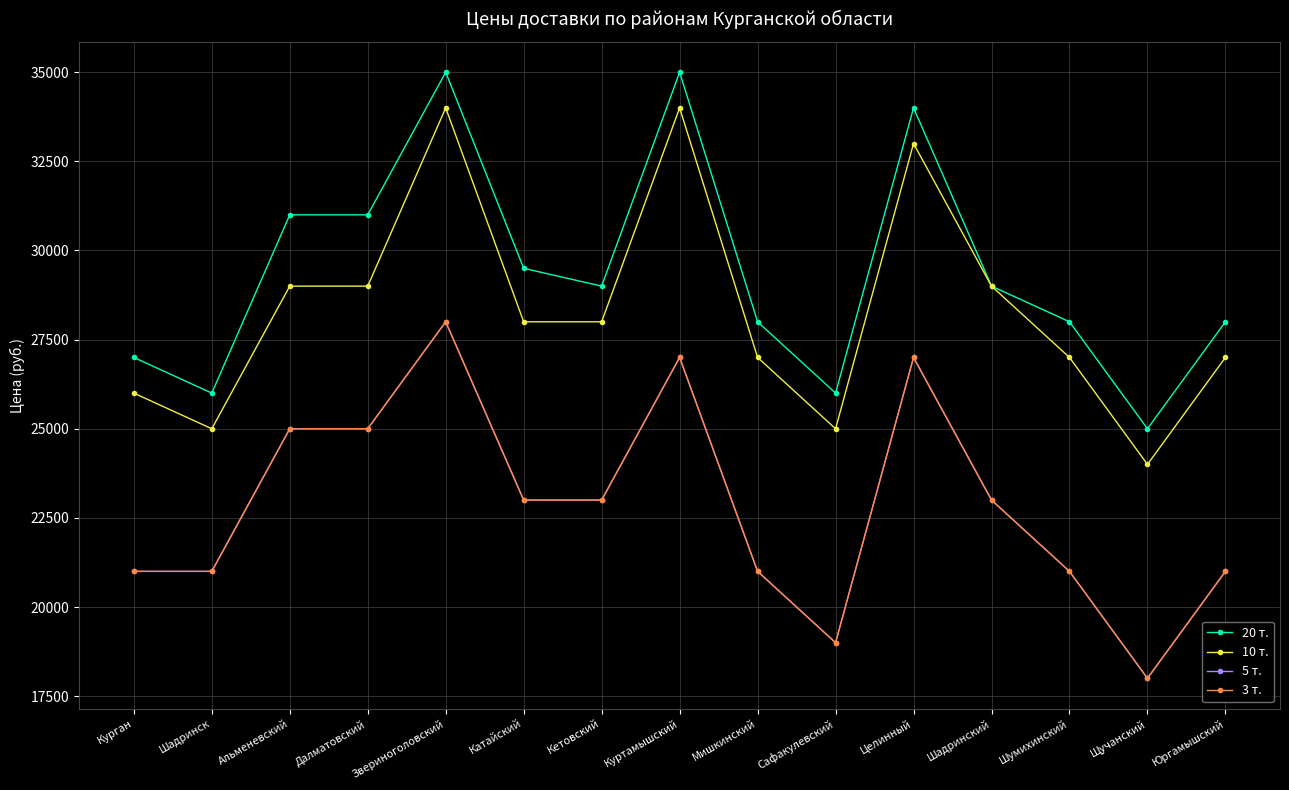

Which category has the lowest value in the 10 т. series?

Щучанский